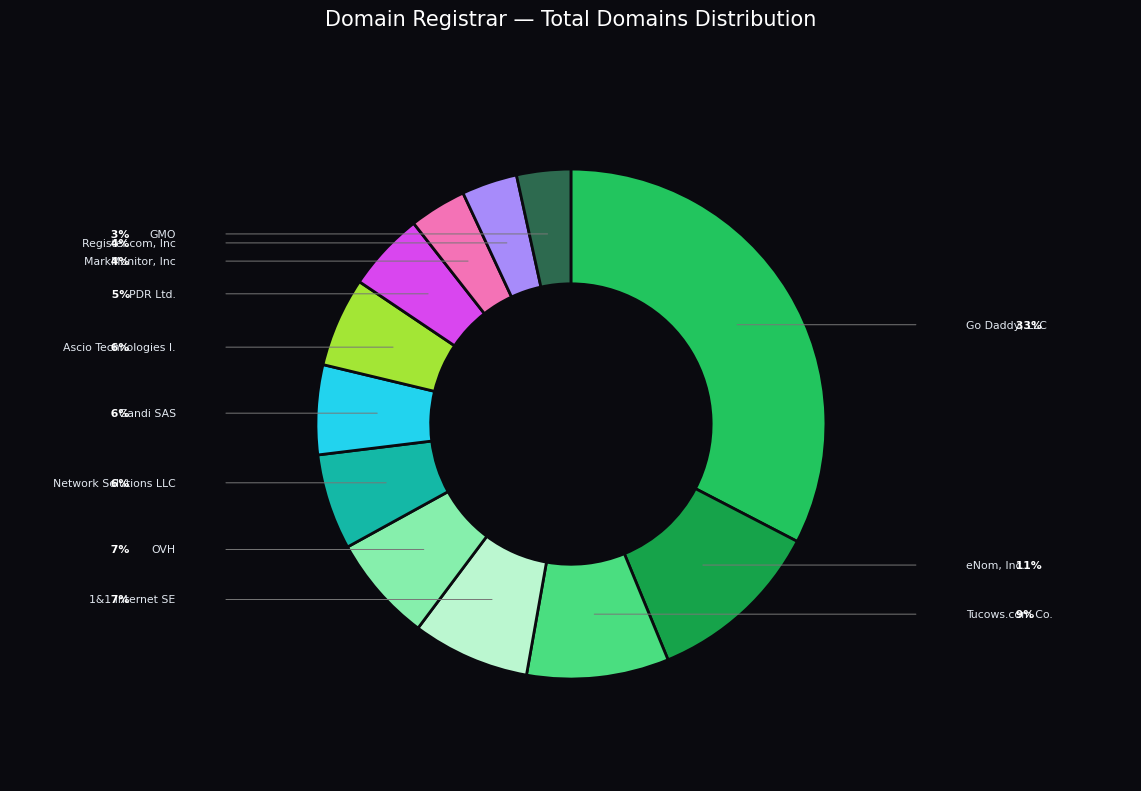

Is there any slice that represents more than half of the pie?

No